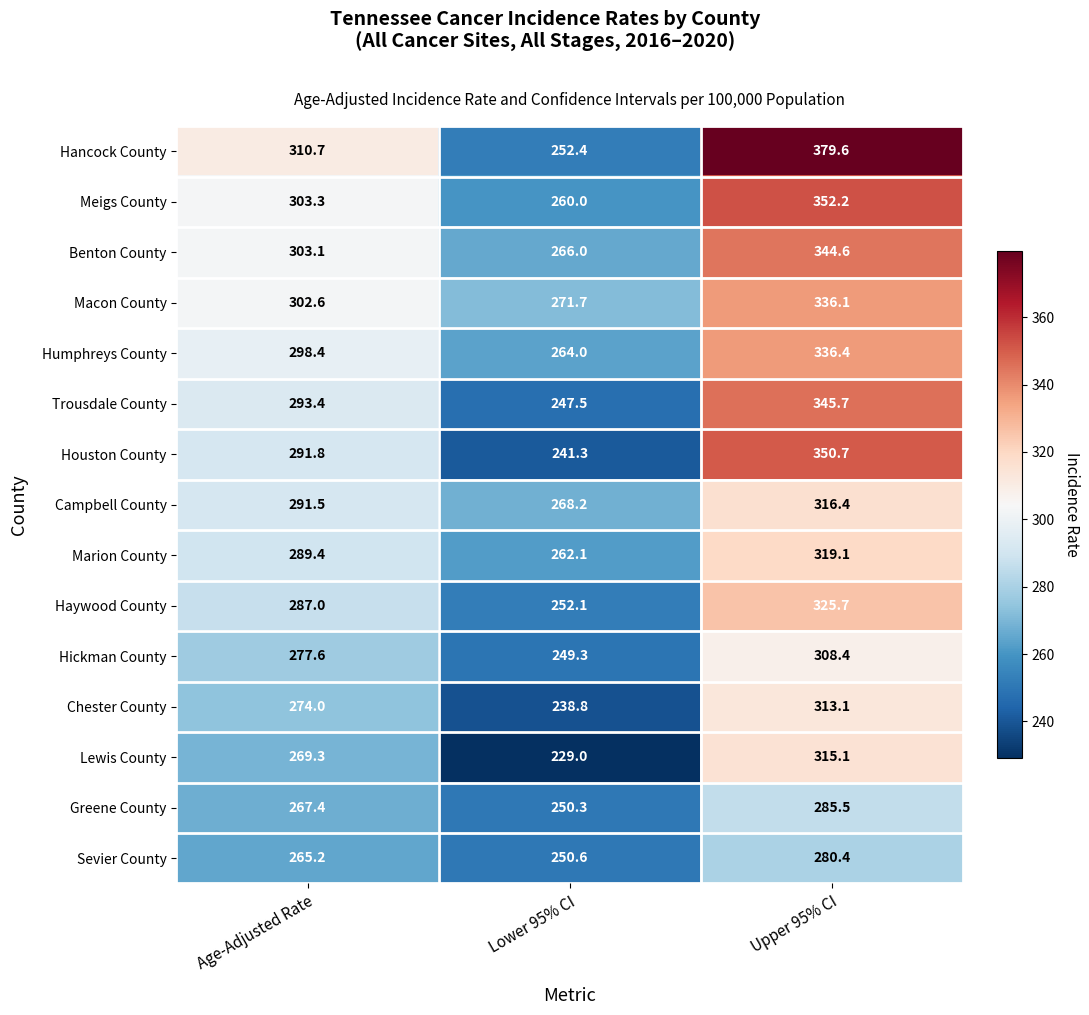

What is the greatest value displayed?

379.6